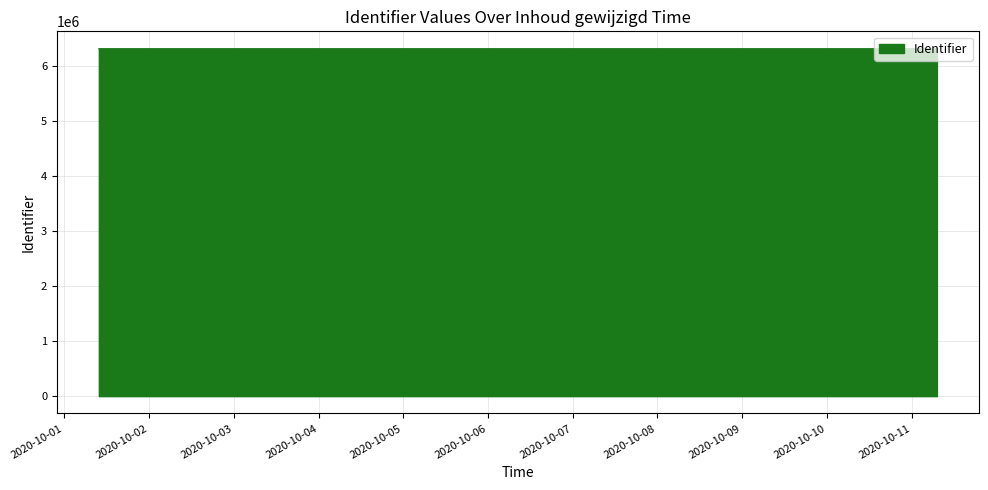

Rank the categories by value from highest to lowest.

2020-10-01 09:49:38, 2020-10-01 09:49:19, 2020-10-01 09:48:24, 2020-10-01 09:48:12, 2020-10-01 09:46:31, 2020-10-01 09:49:38, 2020-10-01 09:46:17, 2020-10-11 07:10:50